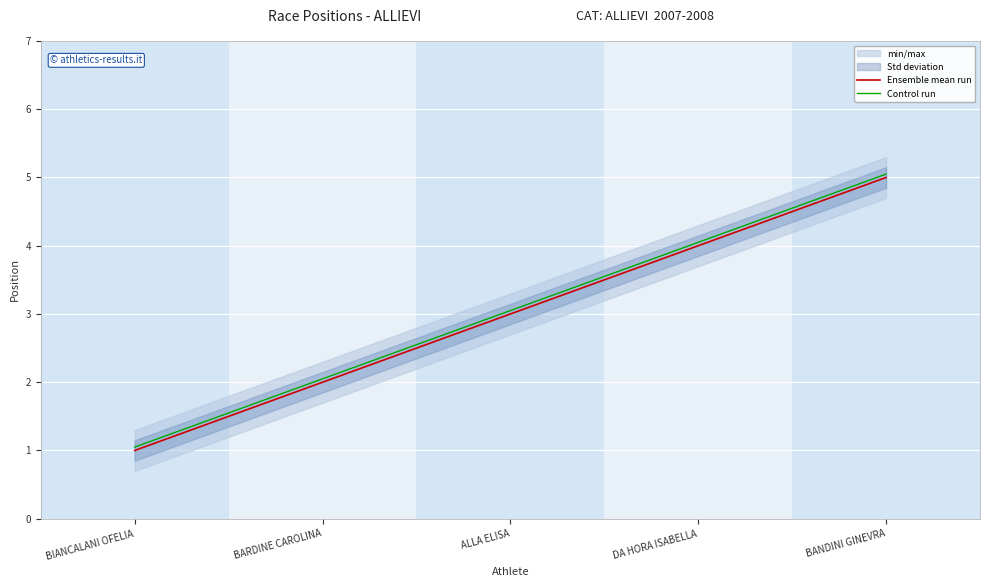

Count the Ensemble mean run values in the range 2 to 4.

3